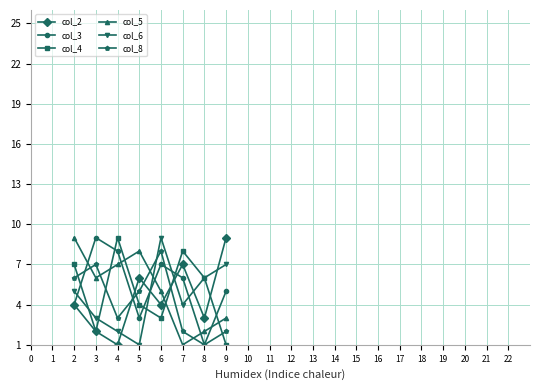

True or false: col_2 has a value of 9 at 9.

True